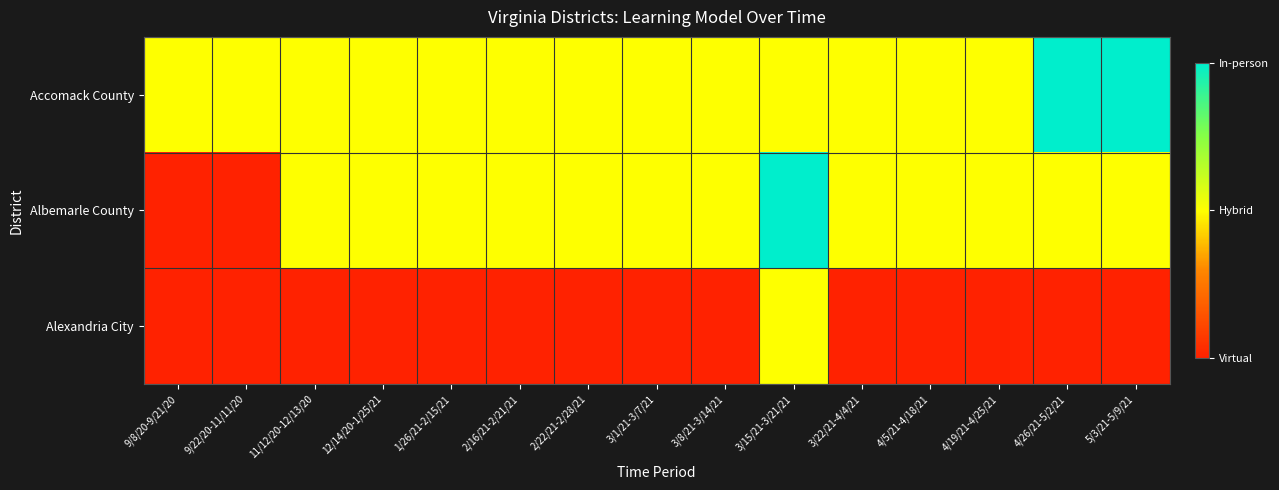

What is the spread (max minus min) of values at 3/22/21-4/4/21?

1